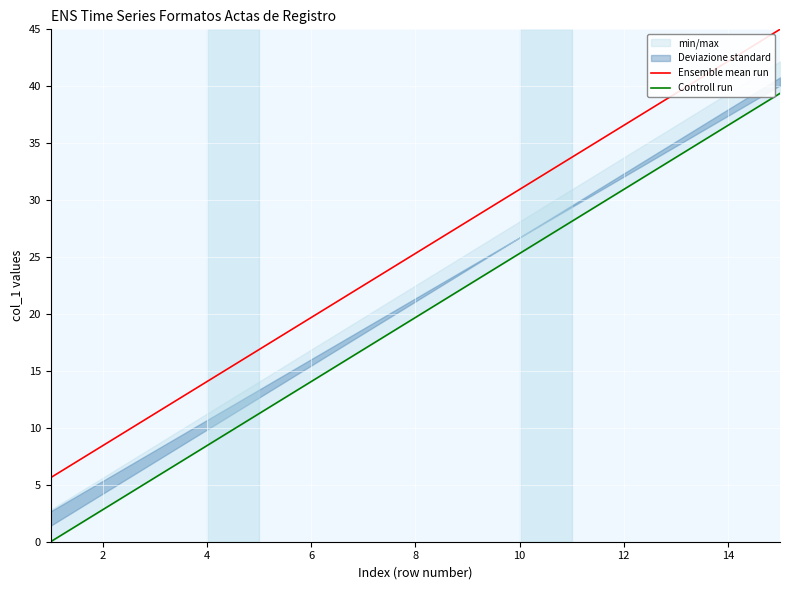

What is the value of the Ensemble mean run point at the 14th from the left?

42.2